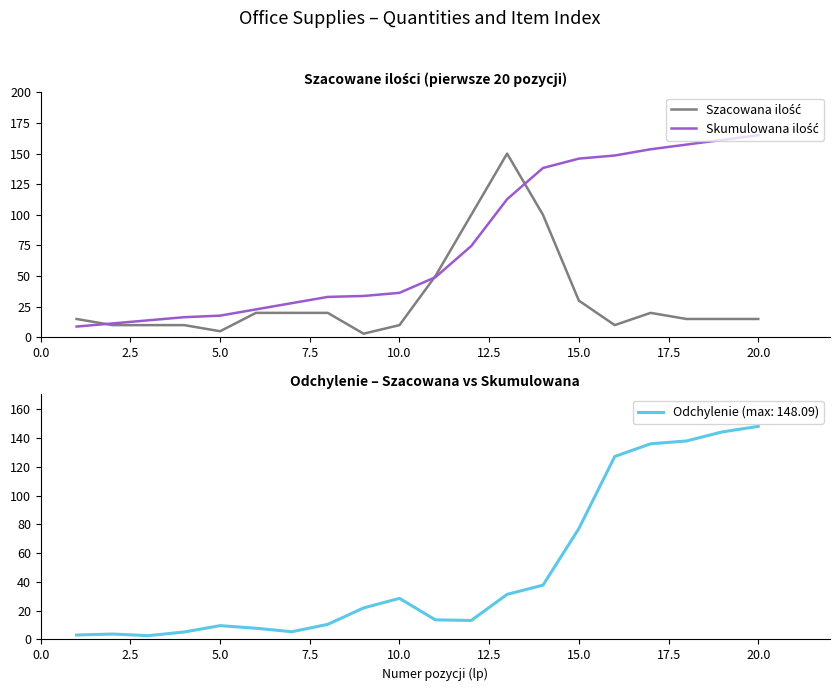

What is the smallest value displayed?

3.0